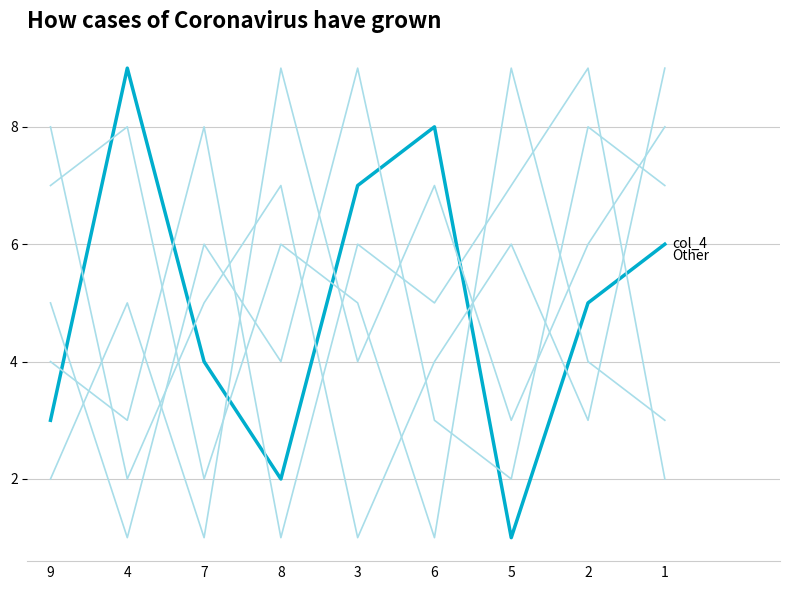

How many categories are shown in the chart?

9